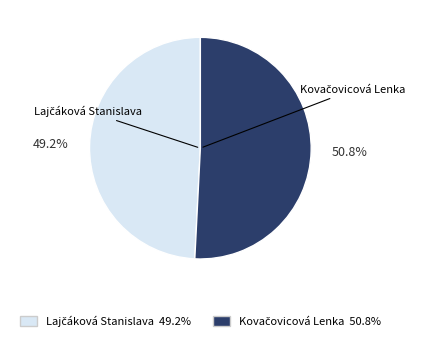

Is there a majority slice in this chart?

Yes